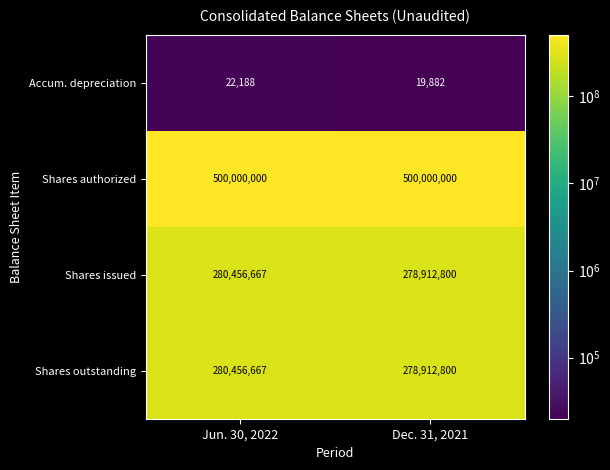

List the labels in order of Shares issued value, smallest first.

Dec. 31, 2021, Jun. 30, 2022